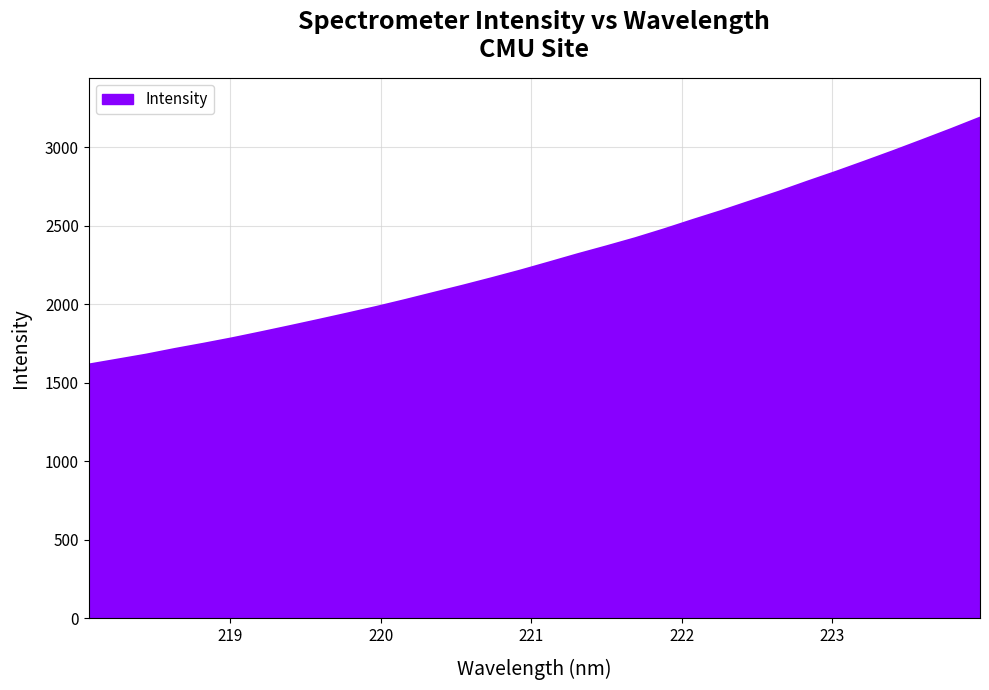

What is the difference between the maximum and minimum values?

1572.4